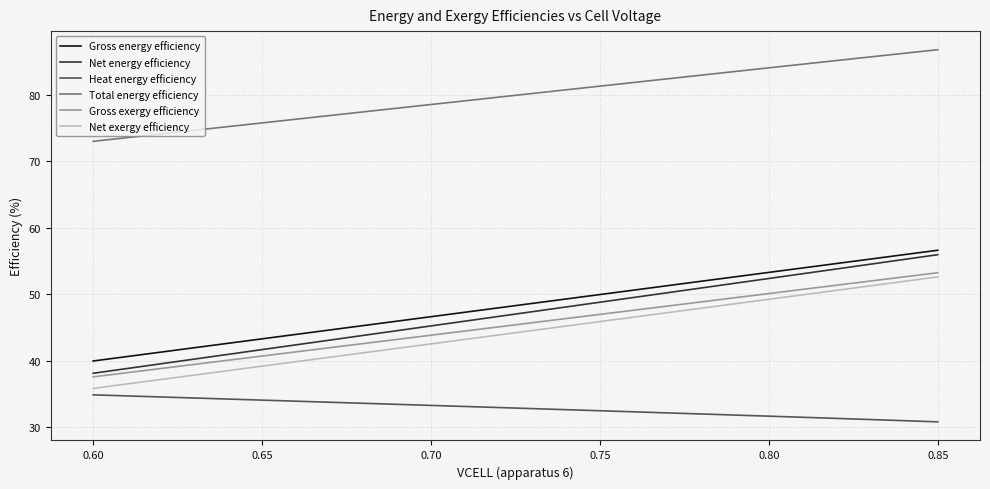

True or false: Net energy efficiency has more than 0 points higher than both neighbors.

False